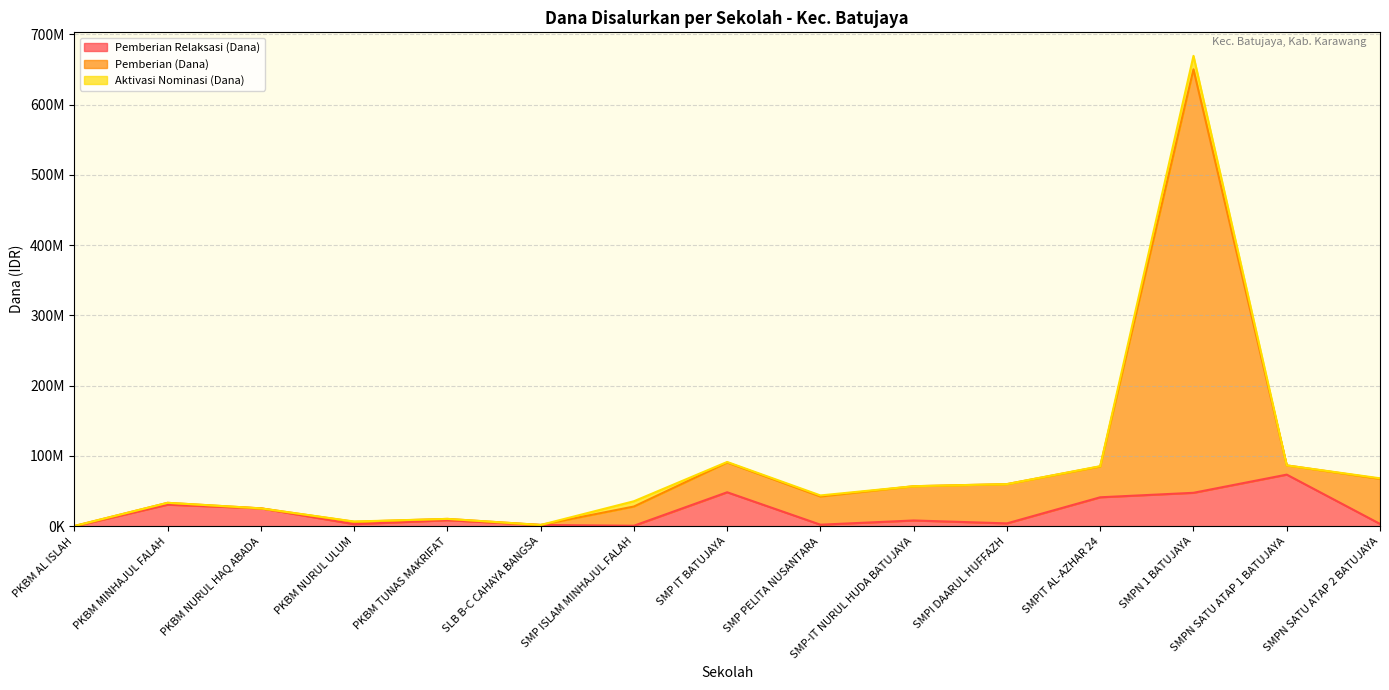

How many interior local peaks does the Pemberian Relaksasi (Dana) series have?

5